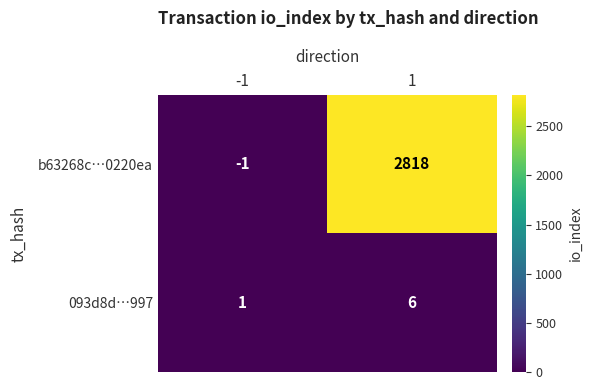

Reading left to right, extract all data points from this chart.

b63268c…0220ea: -1=-1	1=2818
093d8d…997: -1=1	1=6